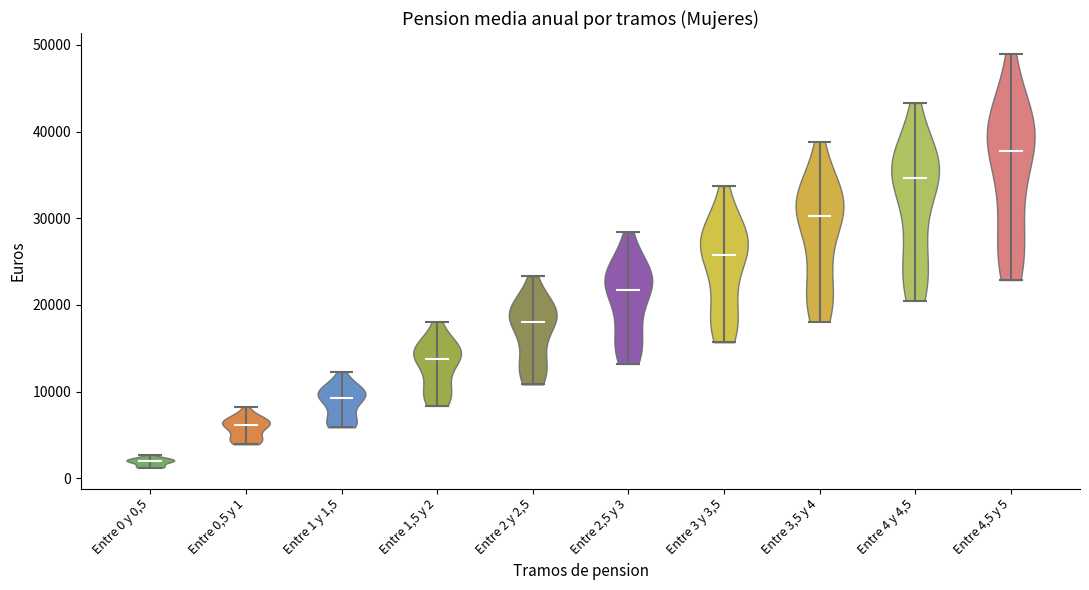

Reading left to right, read every violin against the y-axis: where its median line is, and the lowest and highest points it reaches. The values are not printed on the chart, so give them approximately, as read against the axis.

Entre 0 y 0,5: median line 2000, lowest point 1000, highest point 3000
Entre 0,5 y 1: median line 6000, lowest point 4000, highest point 8000
Entre 1 y 1,5: median line 9000, lowest point 6000, highest point 12000
Entre 1,5 y 2: median line 14000, lowest point 8000, highest point 18000
Entre 2 y 2,5: median line 18000, lowest point 11000, highest point 23000
Entre 2,5 y 3: median line 22000, lowest point 13000, highest point 28000
Entre 3 y 3,5: median line 26000, lowest point 16000, highest point 34000
Entre 3,5 y 4: median line 30000, lowest point 18000, highest point 39000
Entre 4 y 4,5: median line 35000, lowest point 20000, highest point 43000
Entre 4,5 y 5: median line 38000, lowest point 23000, highest point 49000